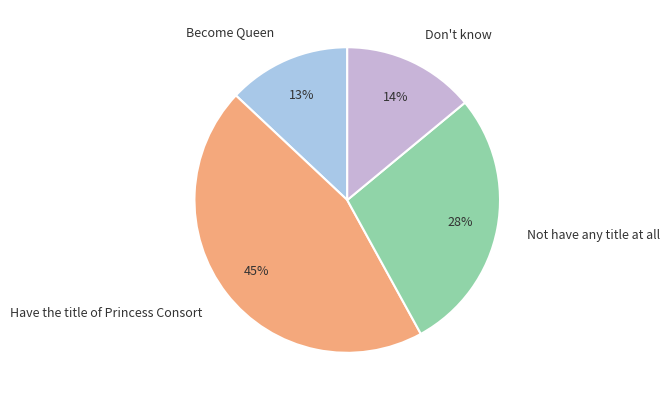

Rank the categories by value from lowest to highest.

Become Queen, Don't know, Not have any title at all, Have the title of Princess Consort